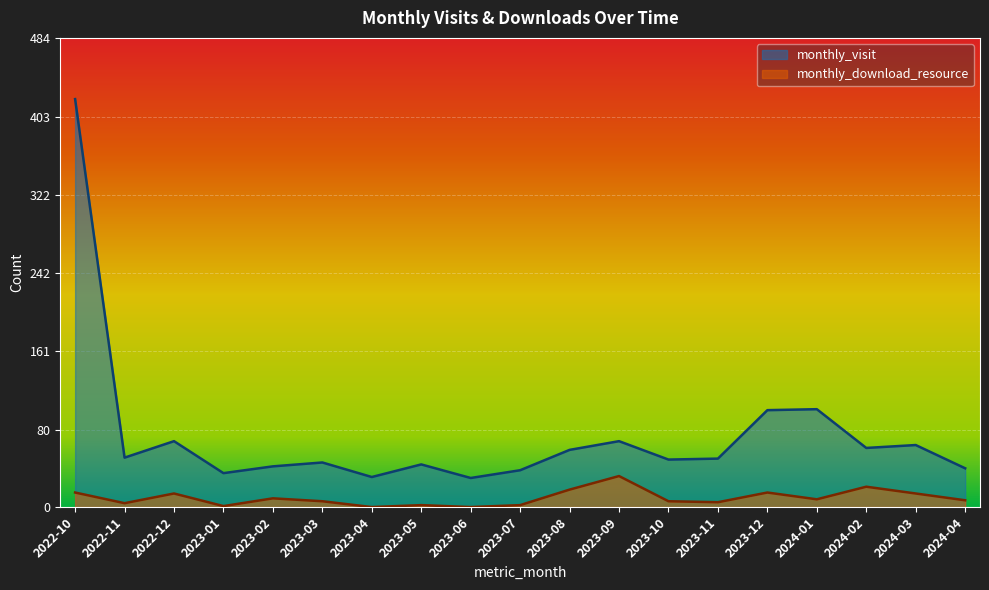

In monthly_visit, how many points are higher than both neighbors (excluding endpoints)?

6